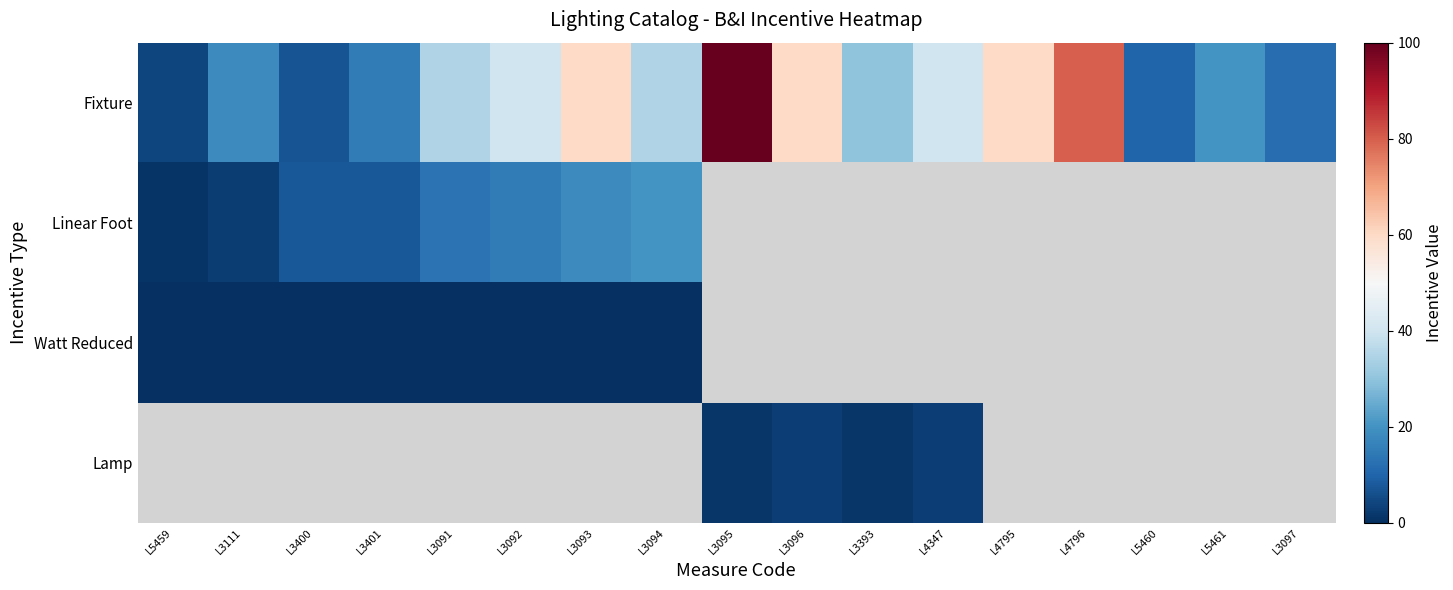

What is the maximum value for Linear Foot?

20.0